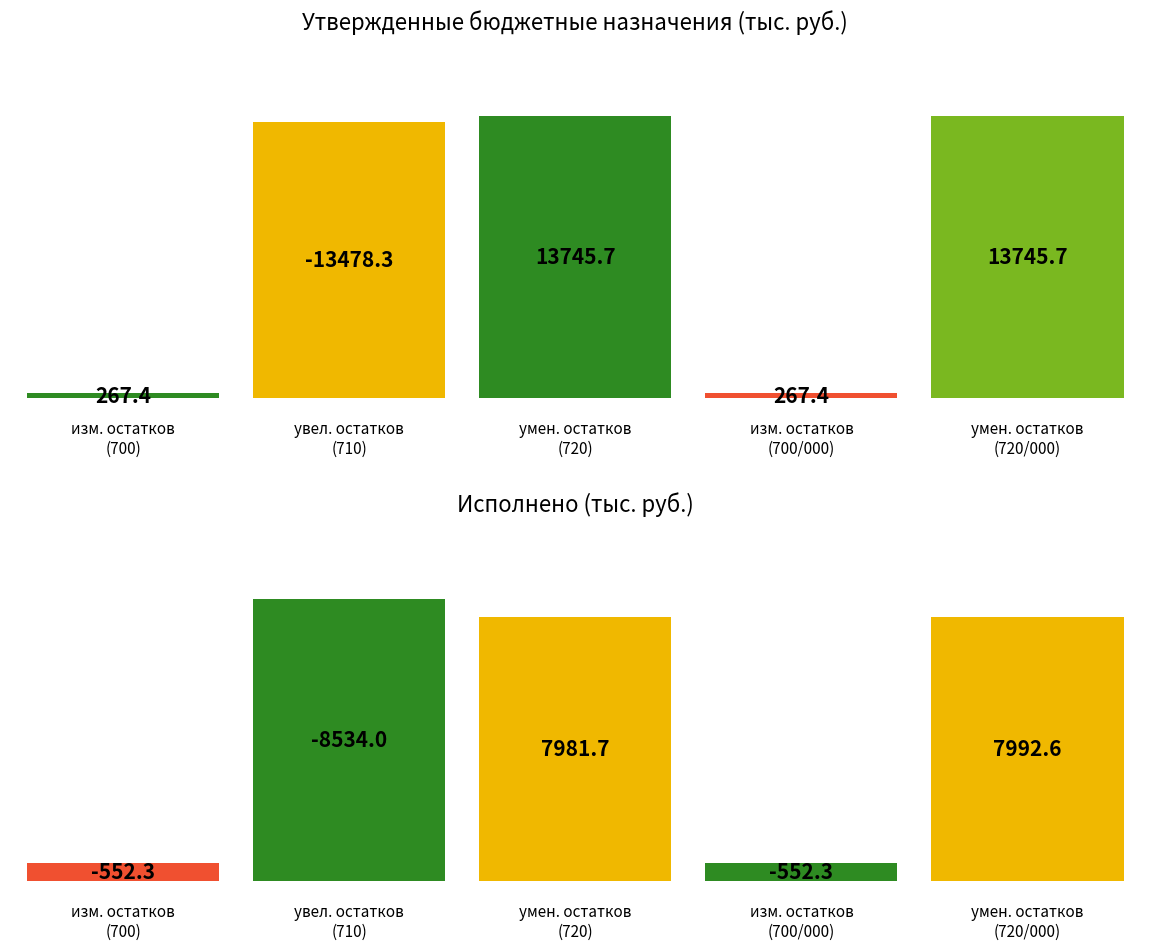

What position from the right is 3?

1